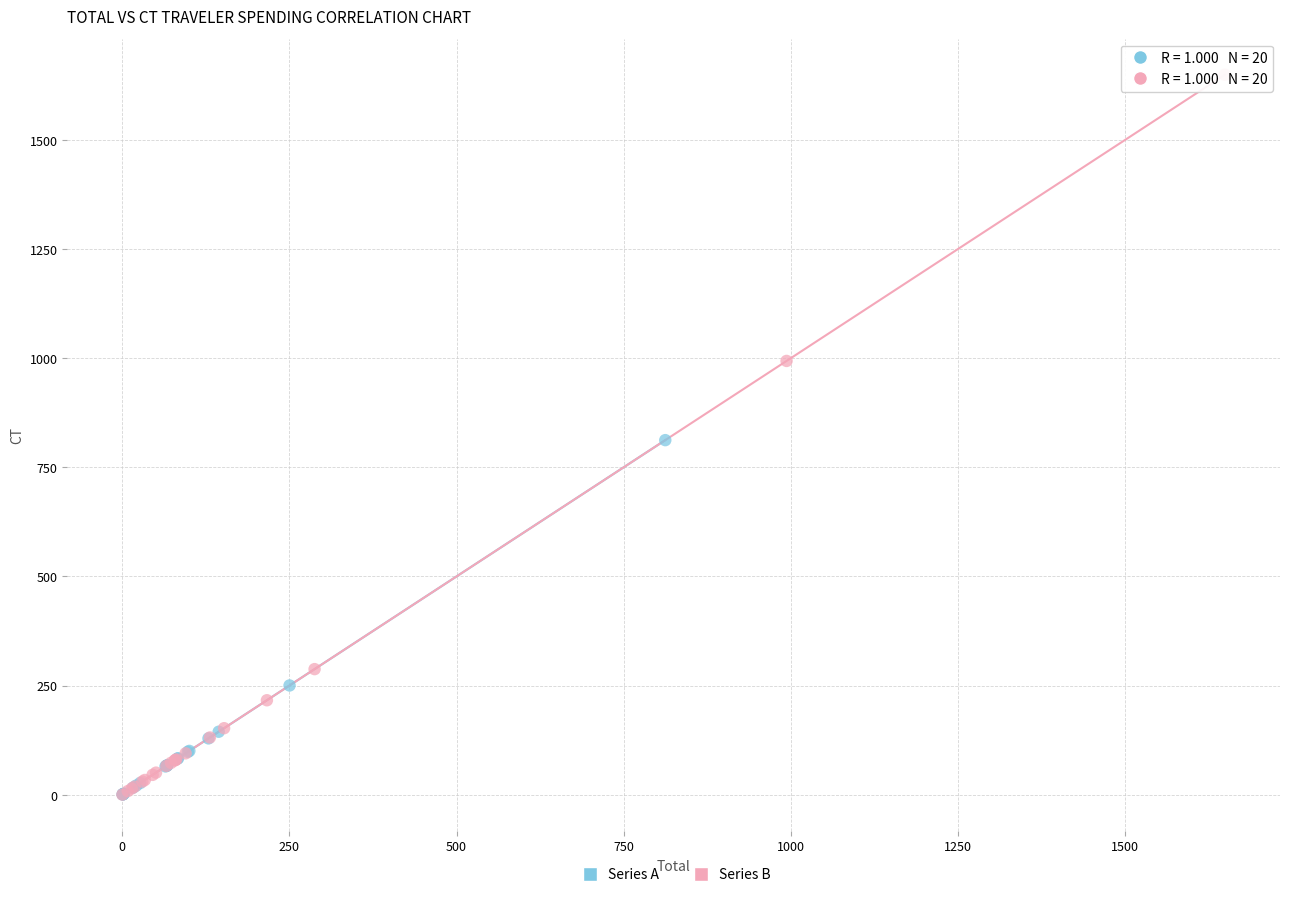

Which series contains the highest Y value?

Series B